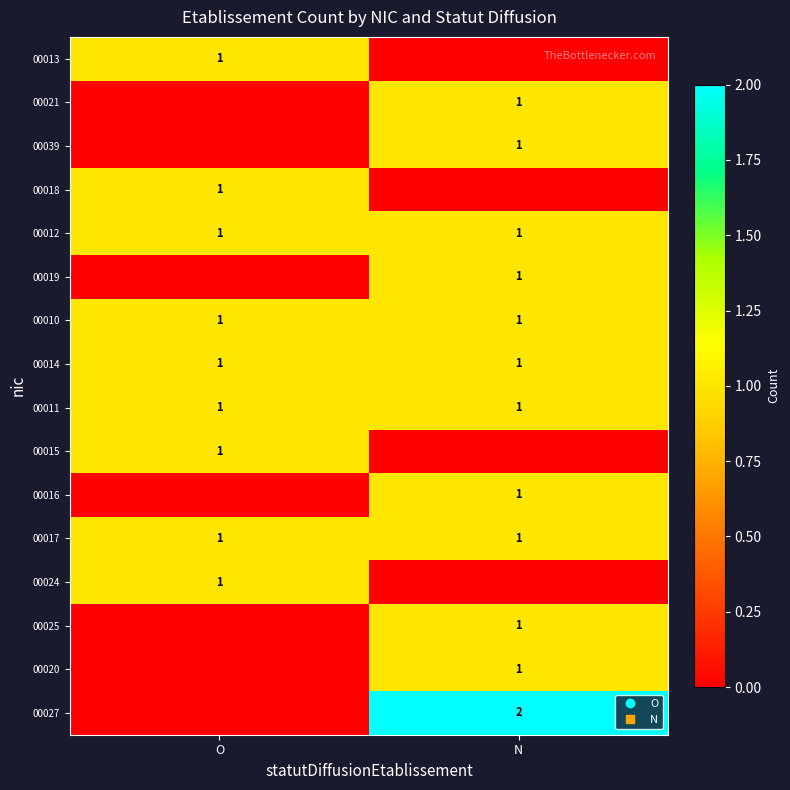

Count the number of categories in the chart.

2